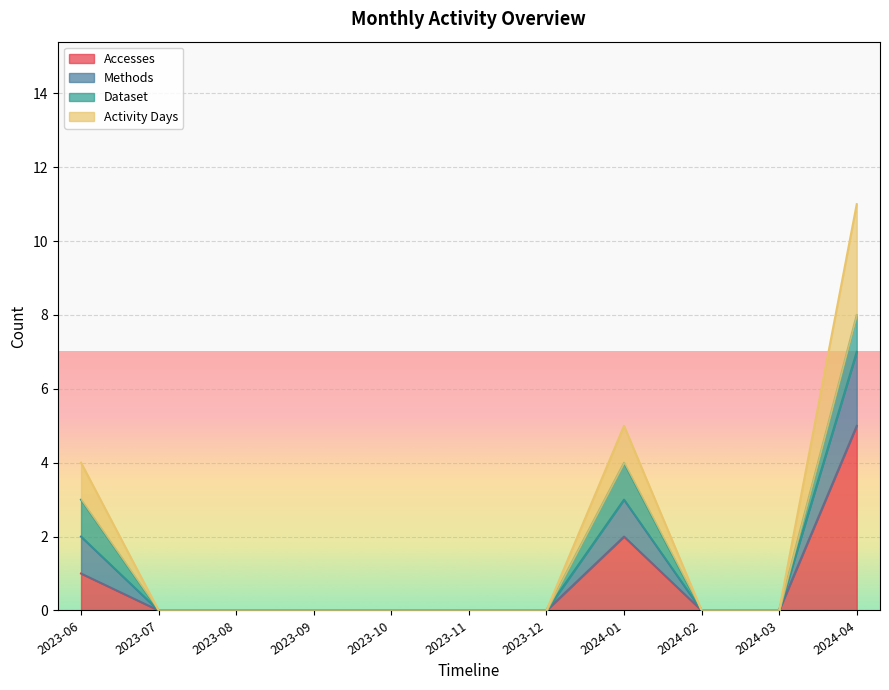

The Accesses series shows -2 at 2023-09. True or false?

False